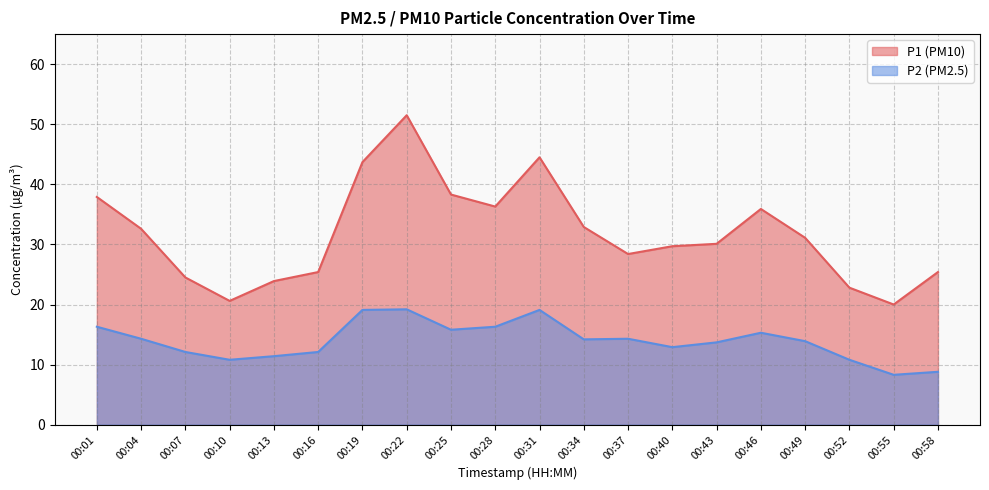

What is the spread (max minus min) of values at 00:31?

25.4